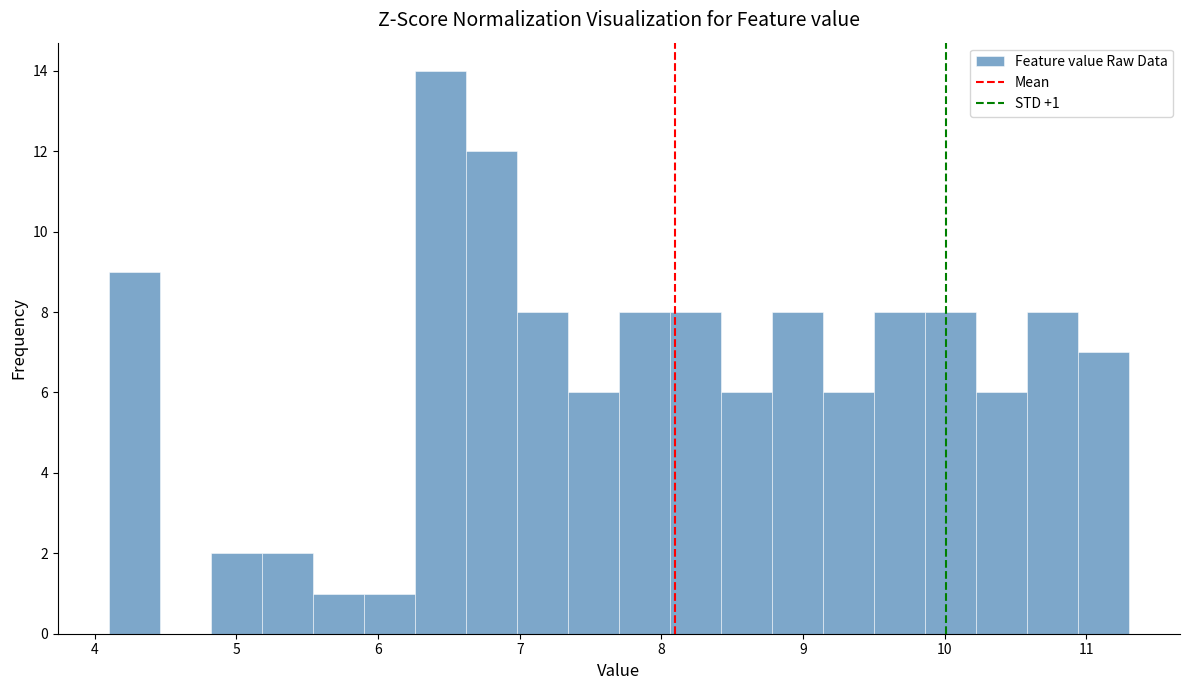

Around what value on the x-axis is the tallest bar? Give the approximate position of its centre, as read against the axis.

6.4